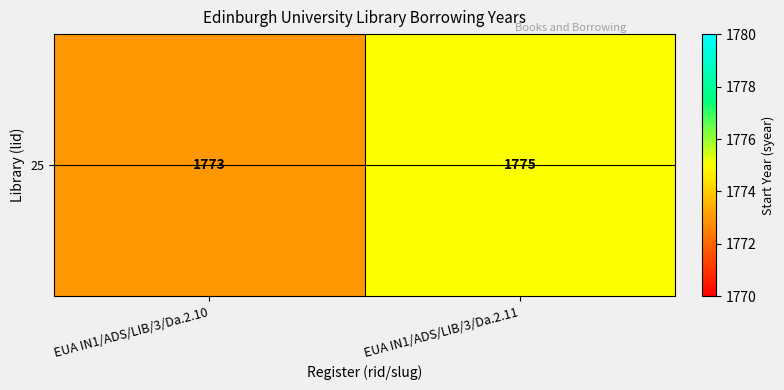

What is the ratio of the value at EUA IN1/ADS/LIB/3/Da.2.10 to the value at EUA IN1/ADS/LIB/3/Da.2.11?

1.0